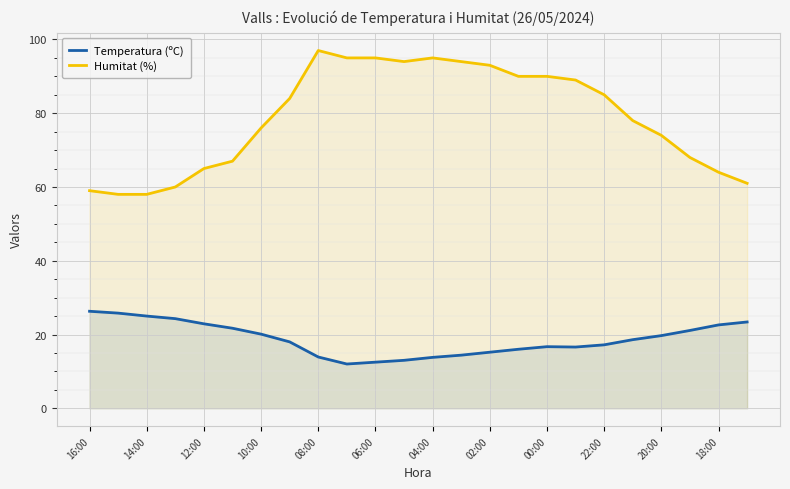

What is the highest value of the Temperatura (ºC) series?

26.3